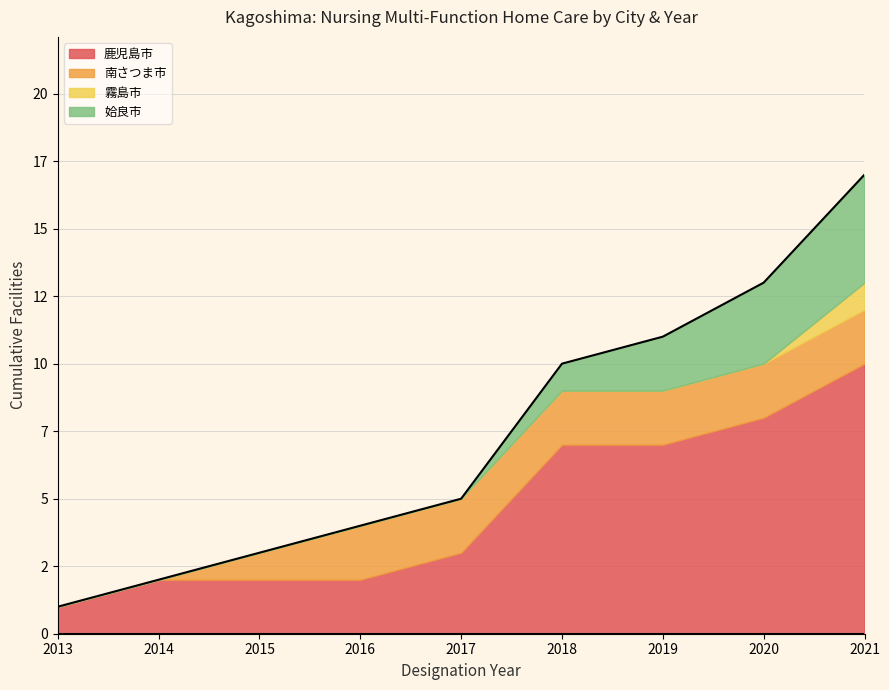

True or false: 鹿児島市 and 霧島市 cross at least once.

False